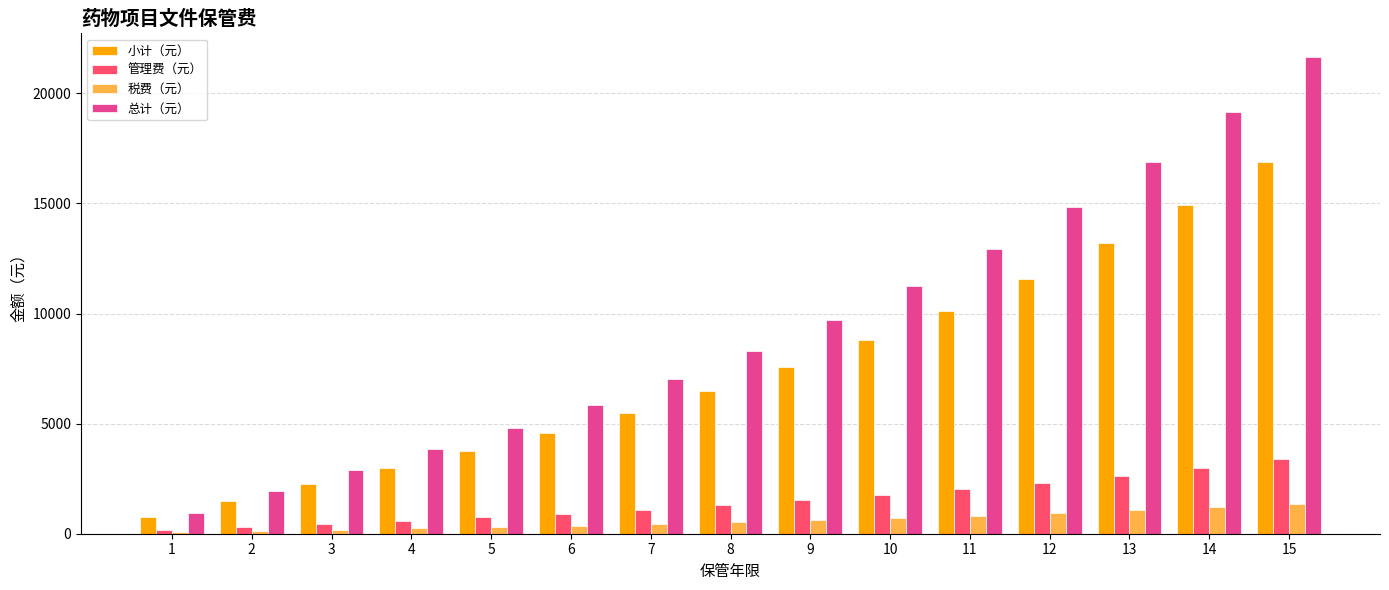

Between 8 and 11, which series saw the biggest shift?

总计（元）